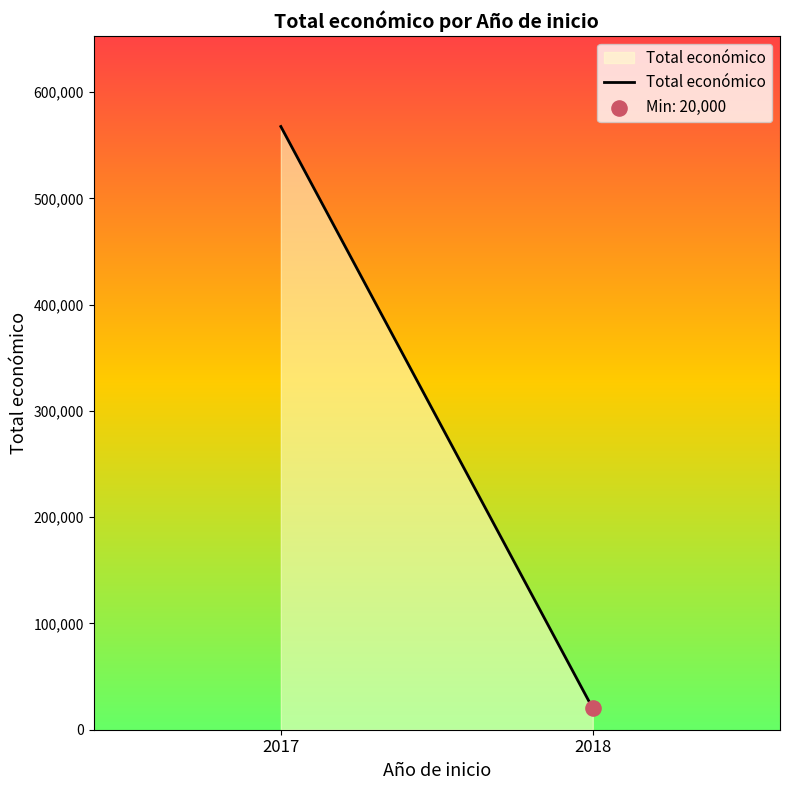

Between 2017 and 2018, which is larger?

2017